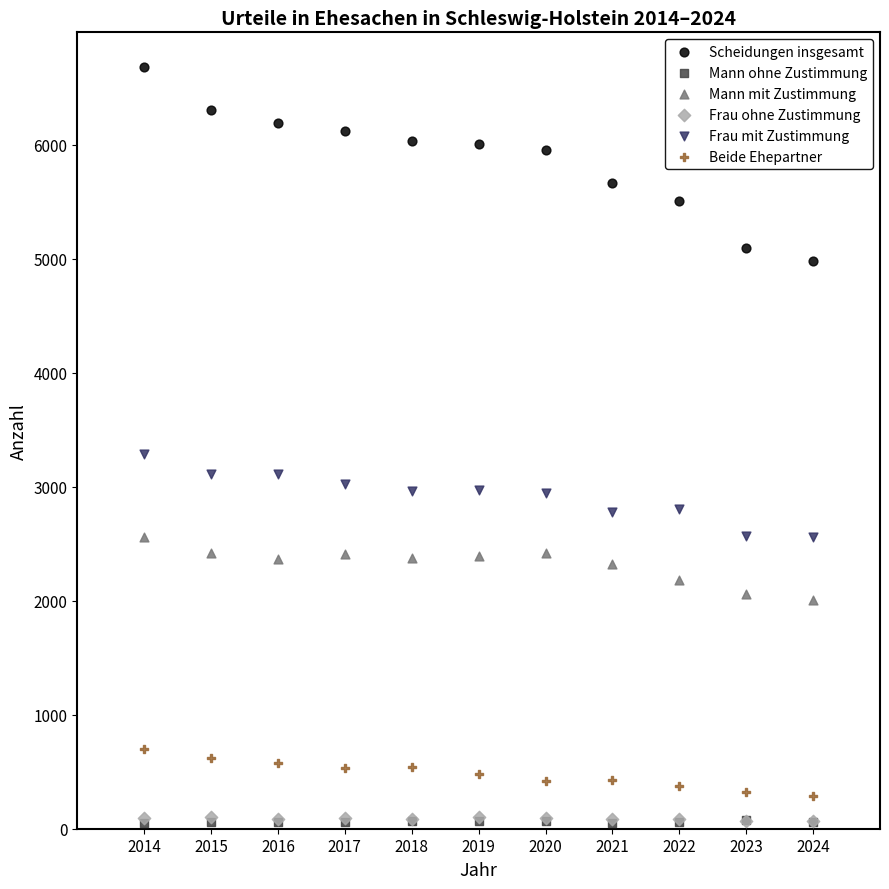

What are all the series names shown in the legend?

Scheidungen insgesamt, Mann ohne Zustimmung, Mann mit Zustimmung, Frau ohne Zustimmung, Frau mit Zustimmung, Beide Ehepartner